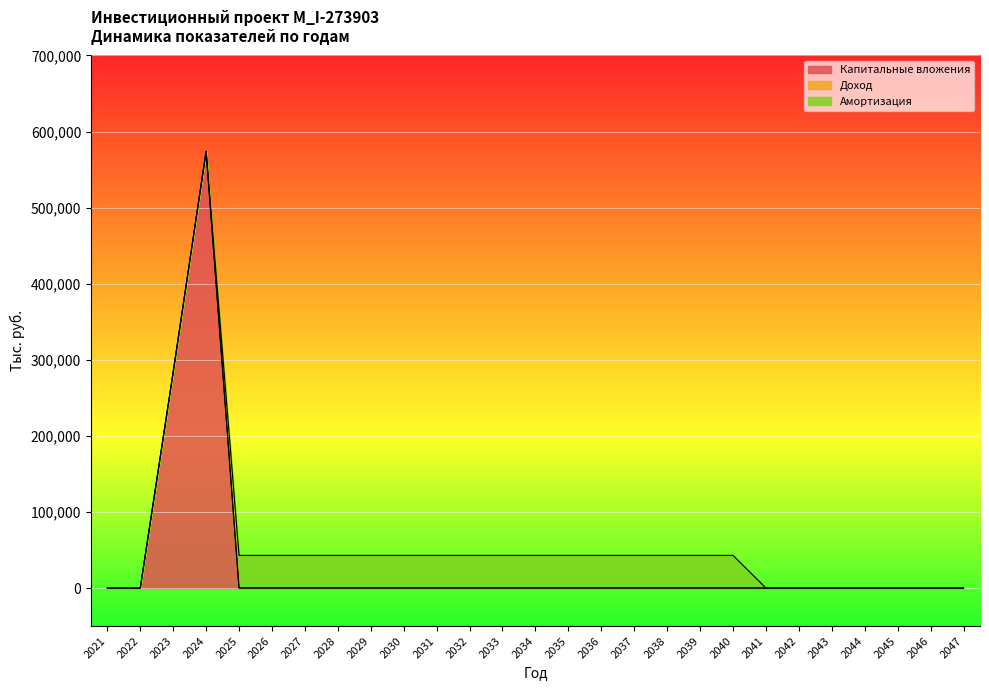

Which series changed the most between 2021 and 2034?

Амортизация